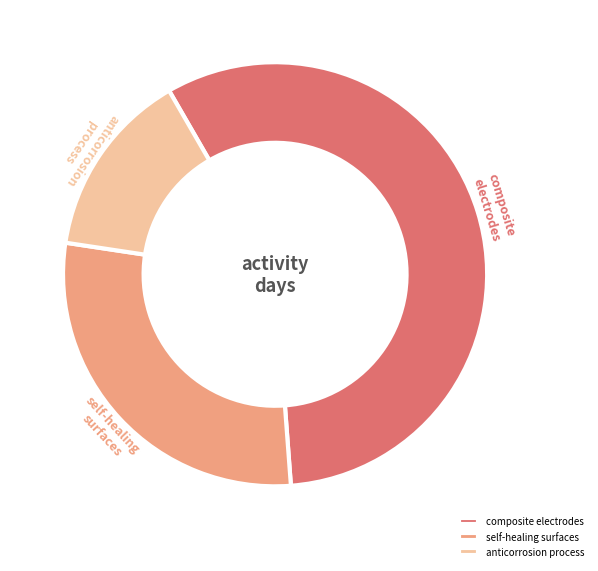

Is the sum of composite electrodes and anticorrosion process greater than half?

Yes